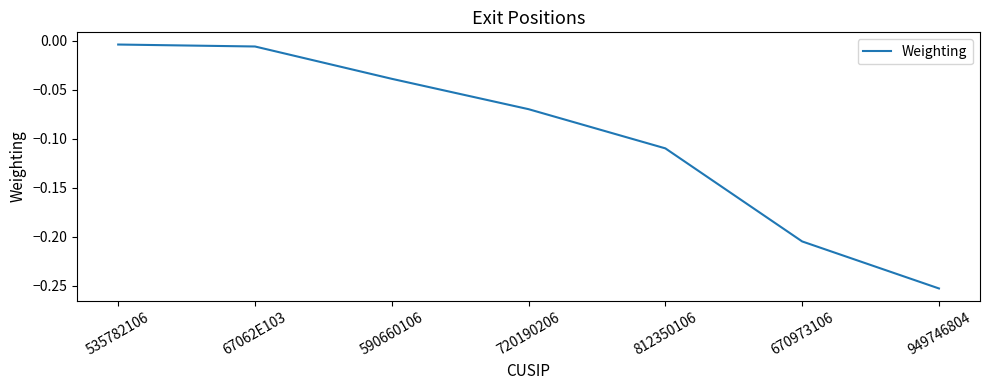

Does the chart have visible grid lines?

No